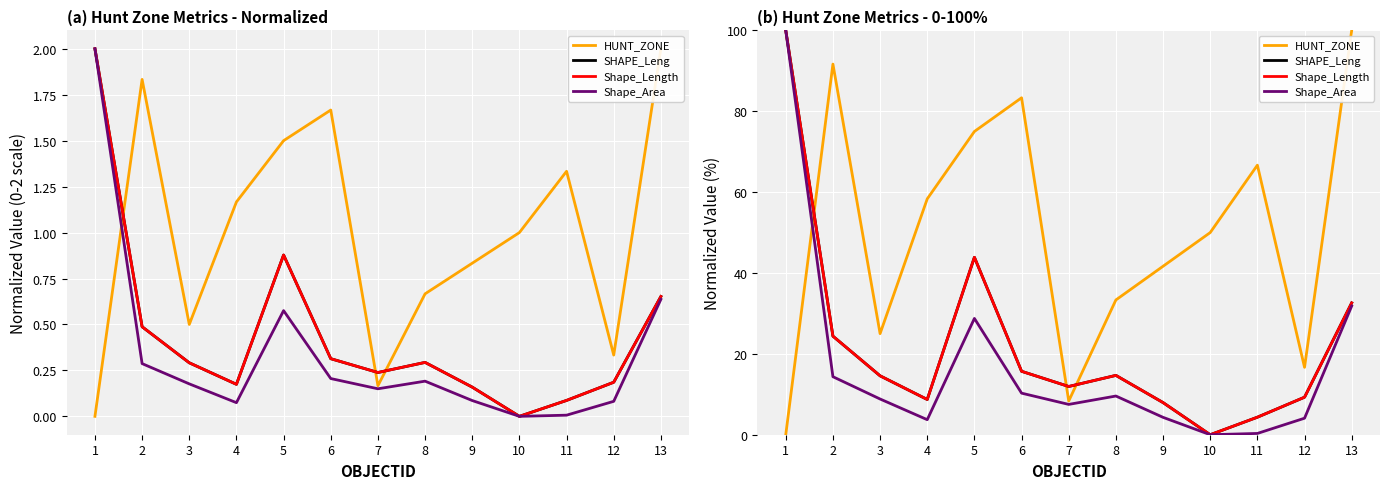

Reading left to right, transcribe all the data shown in this chart.

HUNT_ZONE: 0.0	91.7	25.0	58.3	75.0	83.3	8.3	33.3	41.7	50.0	66.7	16.7	100.0
SHAPE_Leng: 100.0	24.4	14.6	8.7	43.9	15.7	11.9	14.7	7.9	0.0	4.3	9.3	32.6
Shape_Length: 100.0	24.4	14.6	8.7	43.9	15.7	11.9	14.7	7.9	0.0	4.3	9.3	32.6
Shape_Area: 100.0	14.3	8.8	3.7	28.8	10.3	7.5	9.6	4.3	0.0	0.3	4.1	31.8